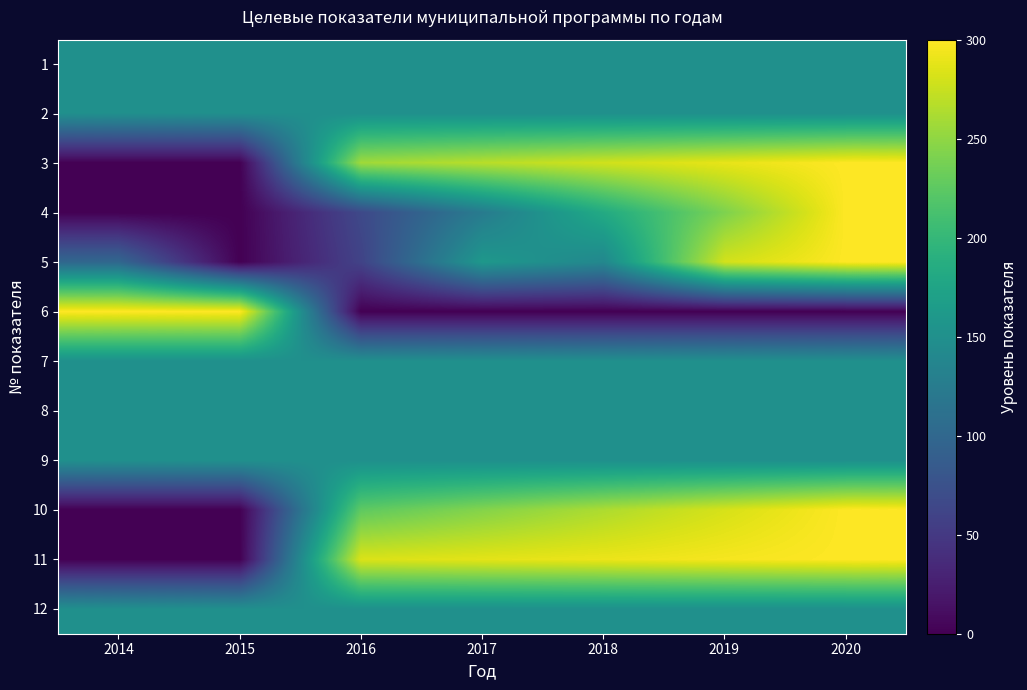

Between 2018 and 2014, which is larger?

2018